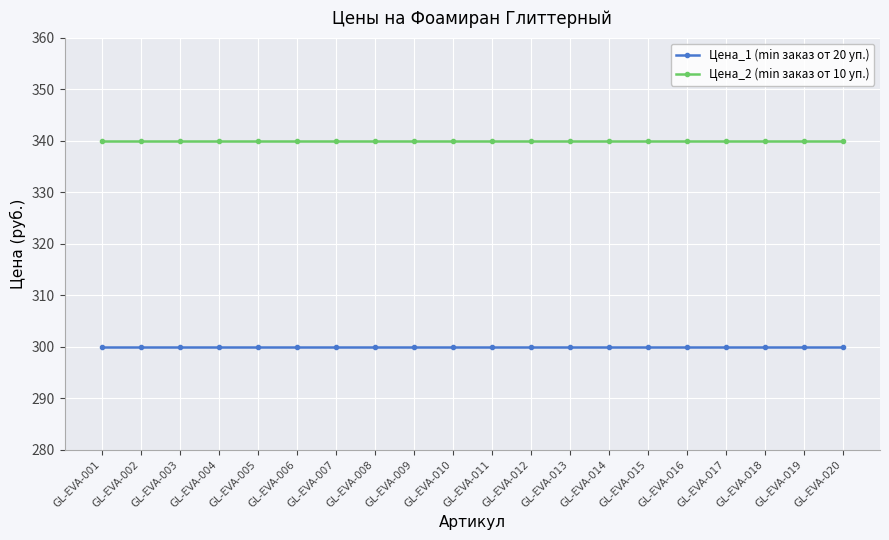

Is the value of Цена_1 (min заказ от 20 уп.) at GL-EVA-014 greater than the value of Цена_2 (min заказ от 10 уп.) at GL-EVA-012?

No